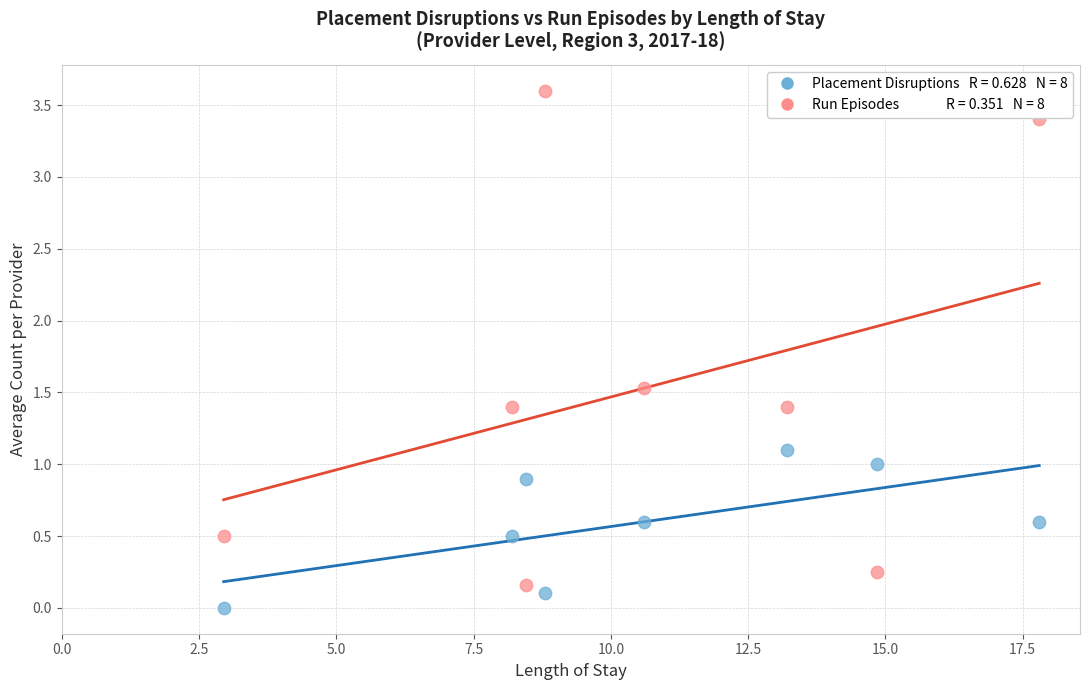

Across all data points, what is the range of Y values (max minus min)?

3.6